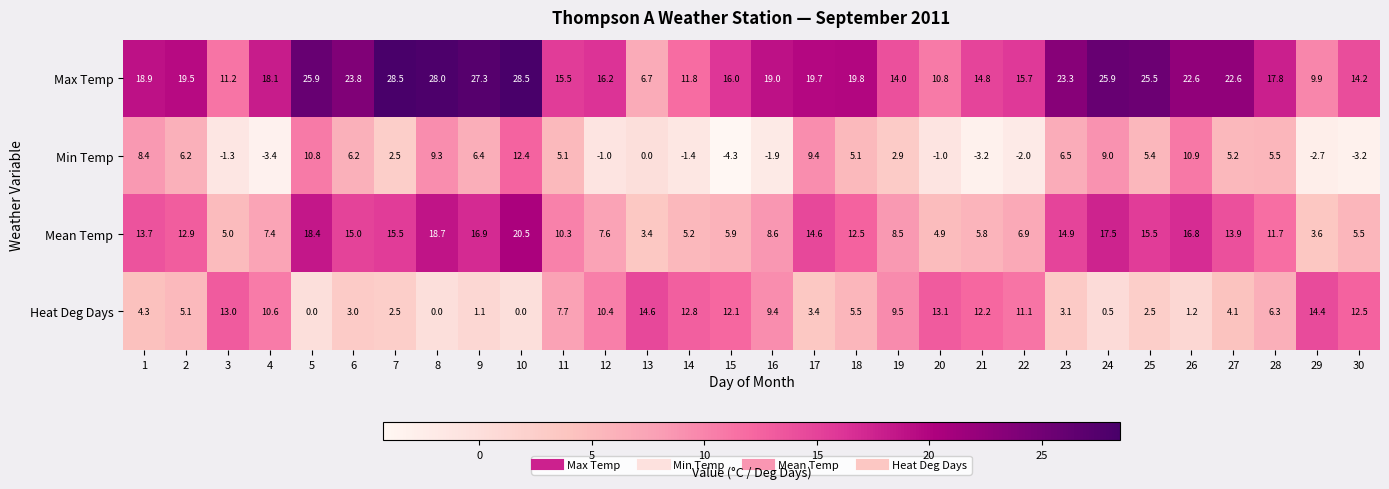

The value of Max Temp at 9 is 27.3. True or false?

True